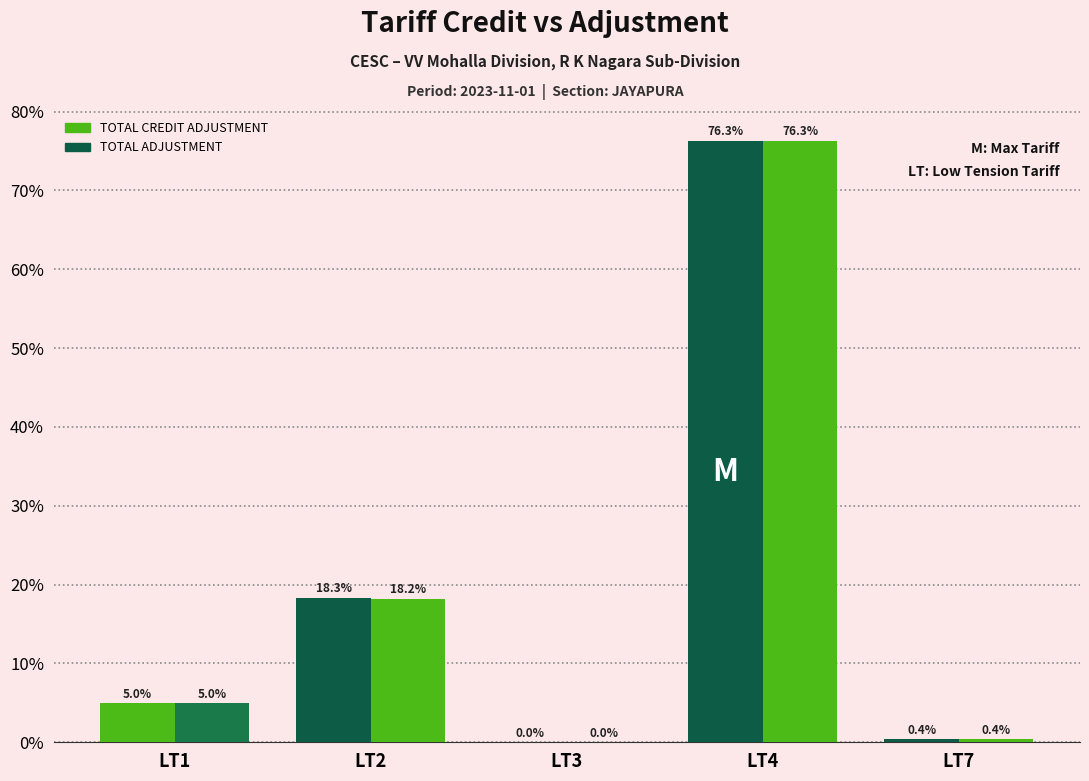

What is the difference between the maximum and second lowest values in the TOTAL ADJUSTMENT series?

75.9